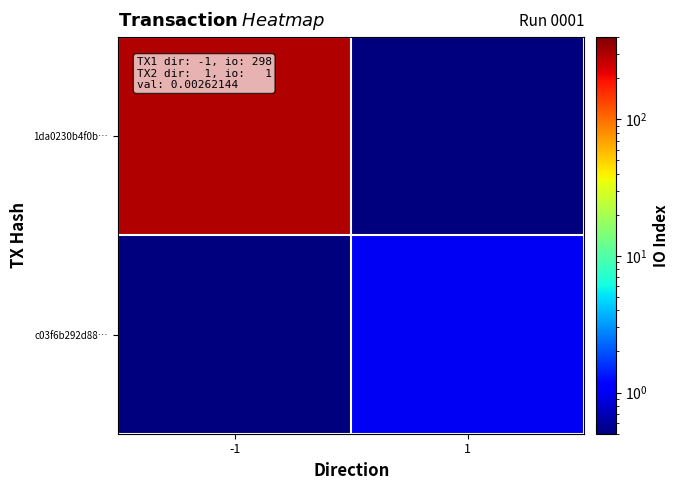

Count the number of categories in the chart.

2